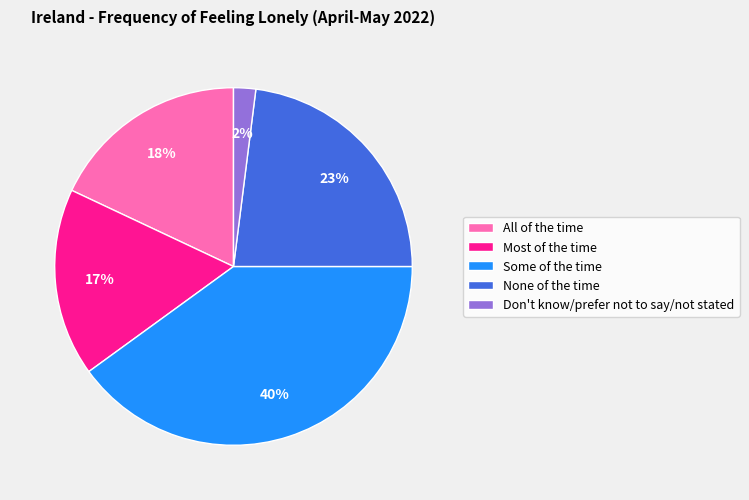

Combined, do None of the time and All of the time account for over 50%?

No